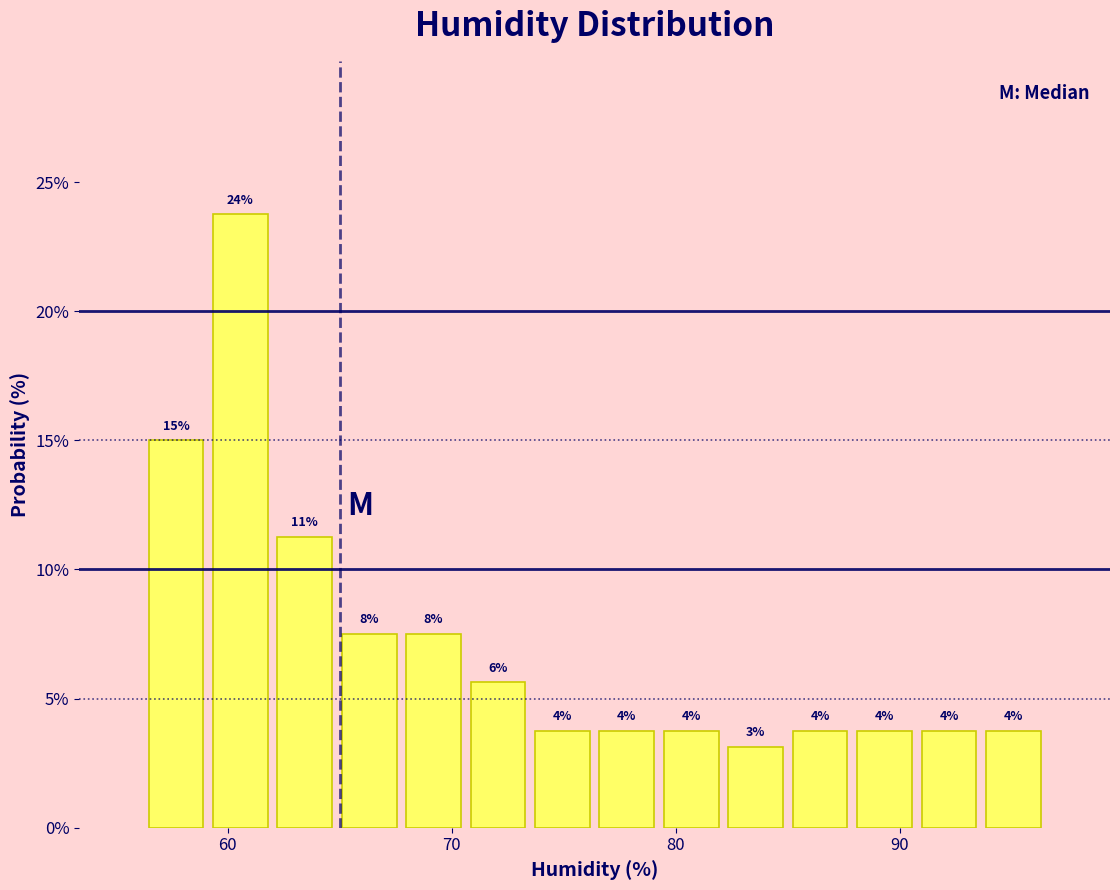

Read against the x-axis, roughly where is the centre of the tallest bar?

61